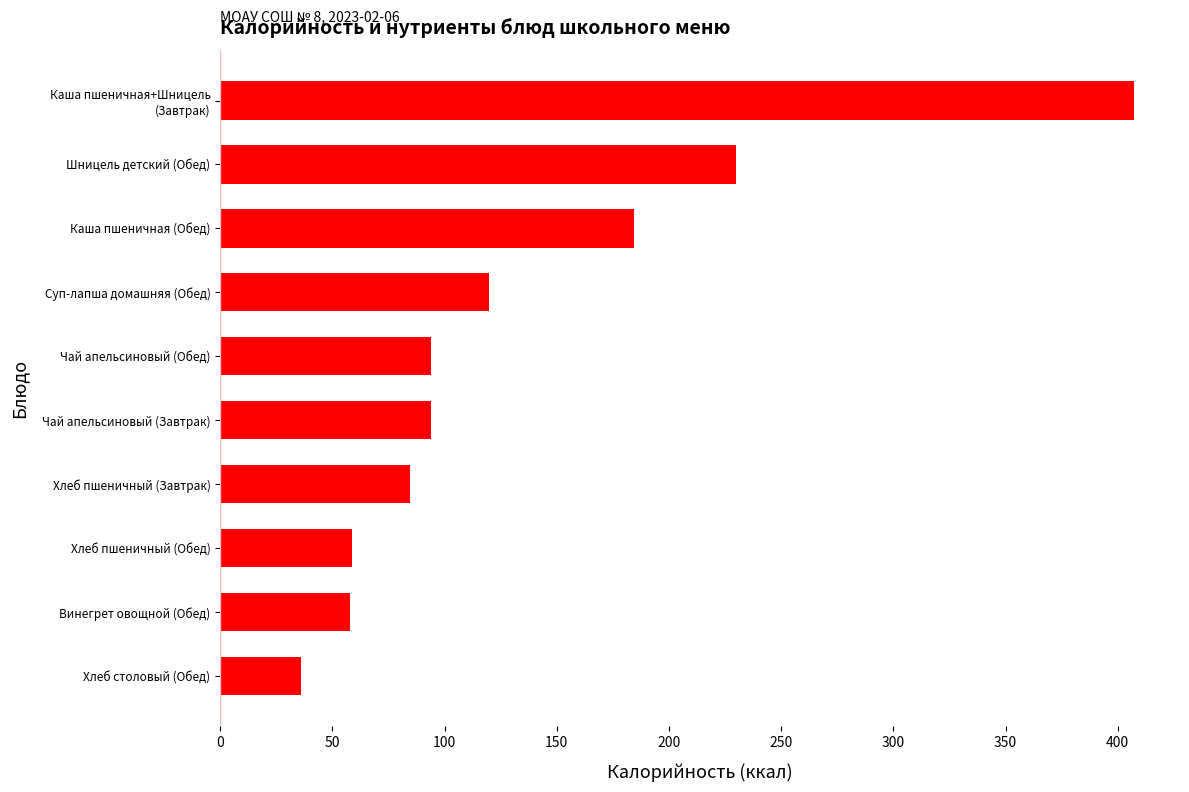

What is the sum of all values?

1367.2